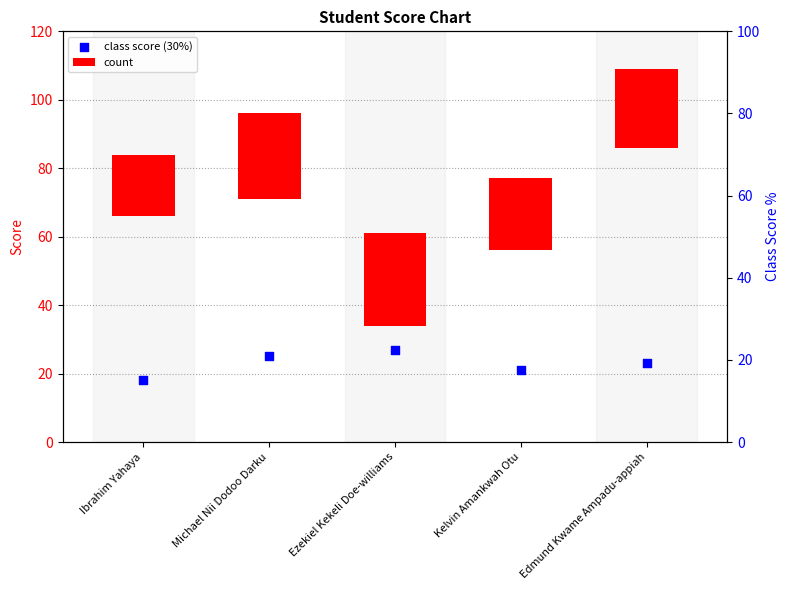

What is the change in value from Michael Nii Dodoo Darku to Ezekiel Kekeli Doe-williams?

+2